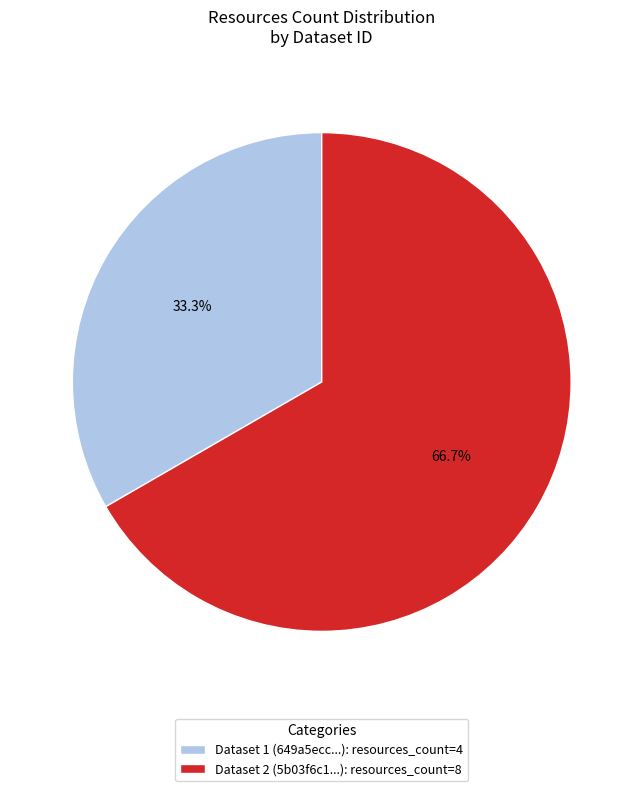

Which category has the biggest portion of the pie?

Dataset 2 (5b03f6c1...): resources_count=8